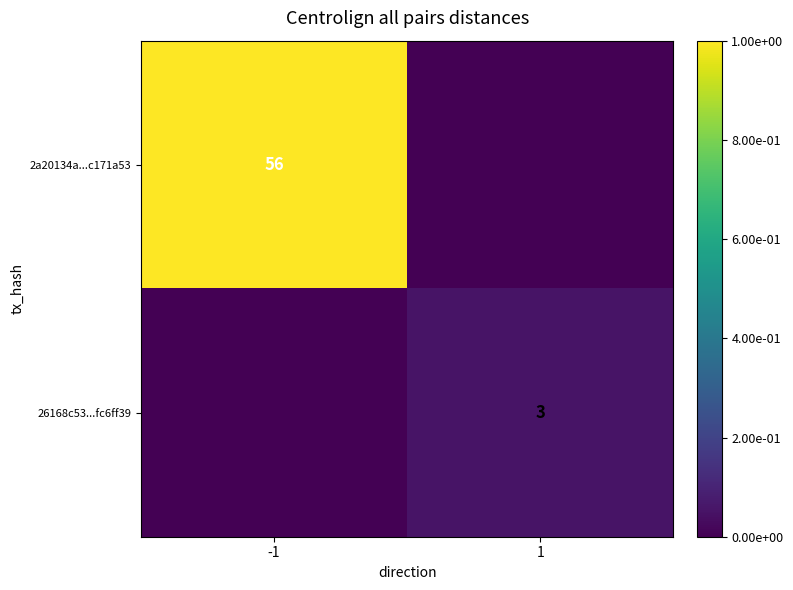

True or false: 2a20134a...c171a53 has a value of 56 at -1.

True